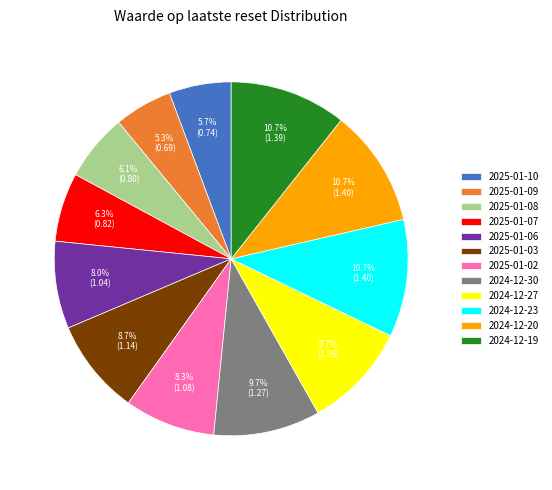

Is 2024-12-27 the majority of the pie?

No